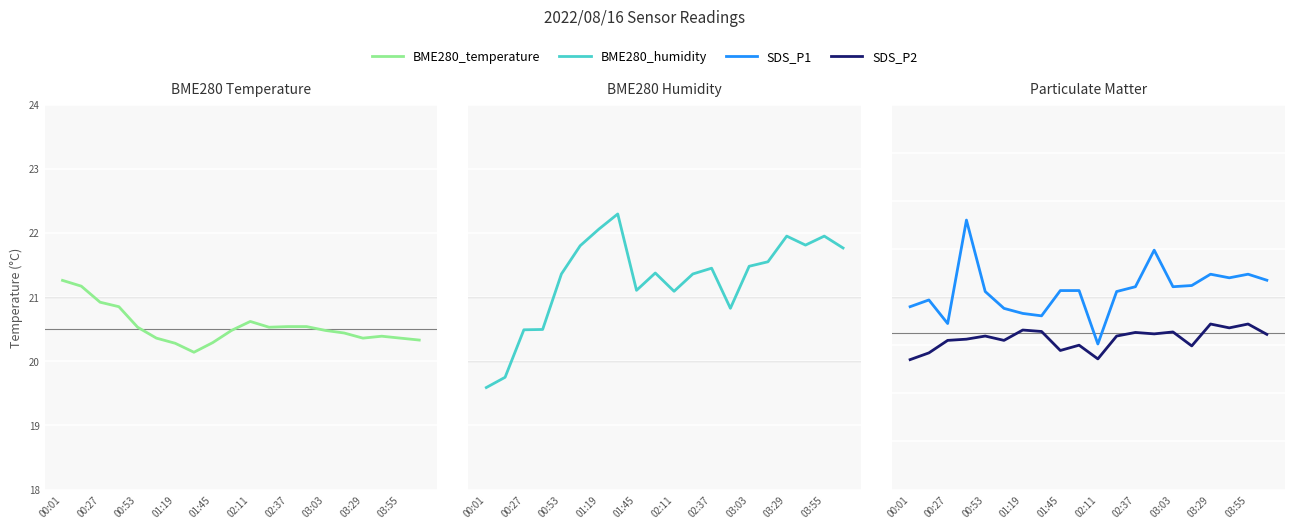

Is it true that SDS_P2 equals 6.0 at 03:55?

True